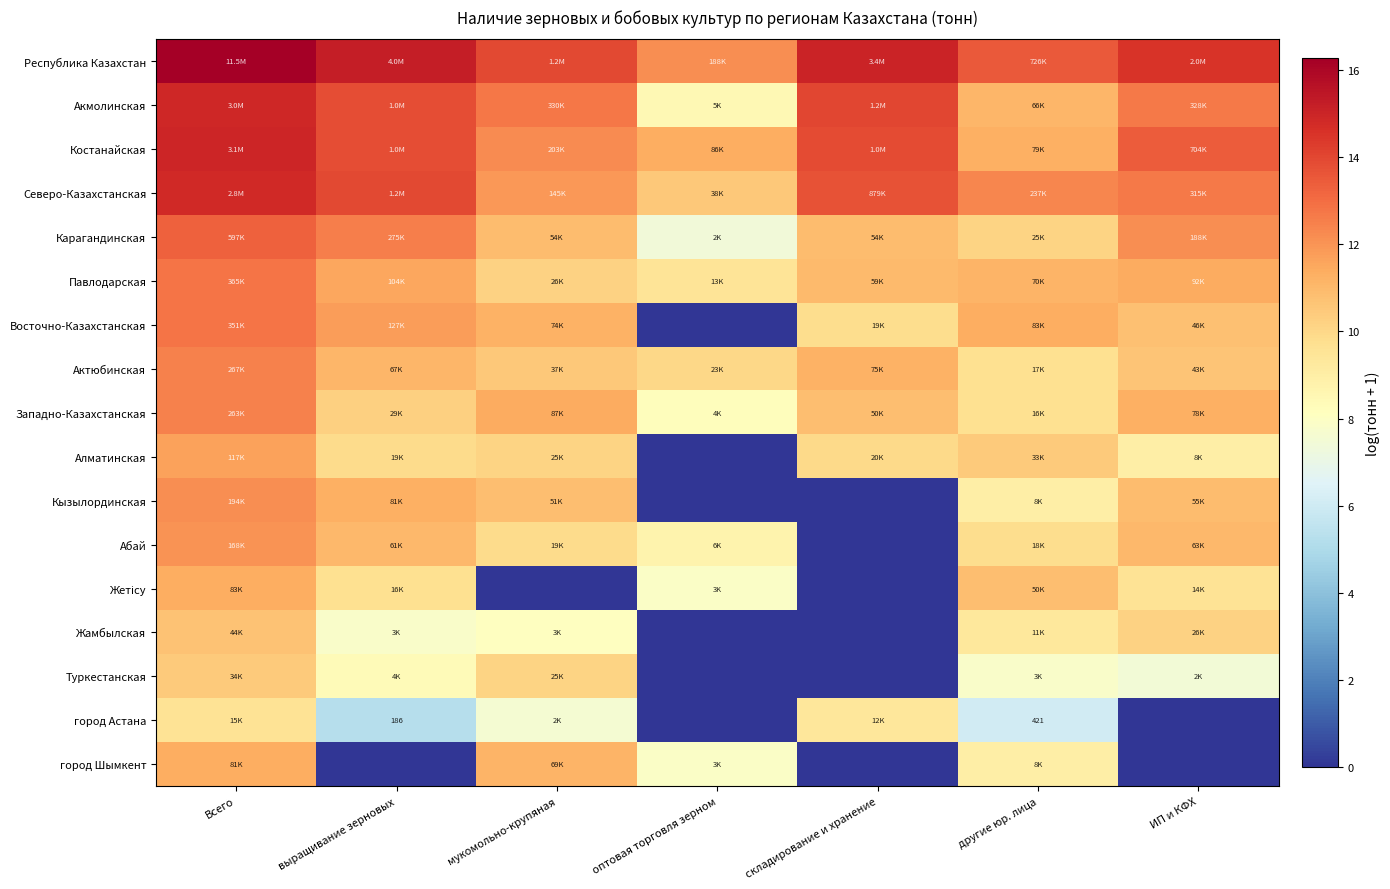

Which has a higher value, мукомольно-крупяная or ИП и КФХ?

ИП и КФХ